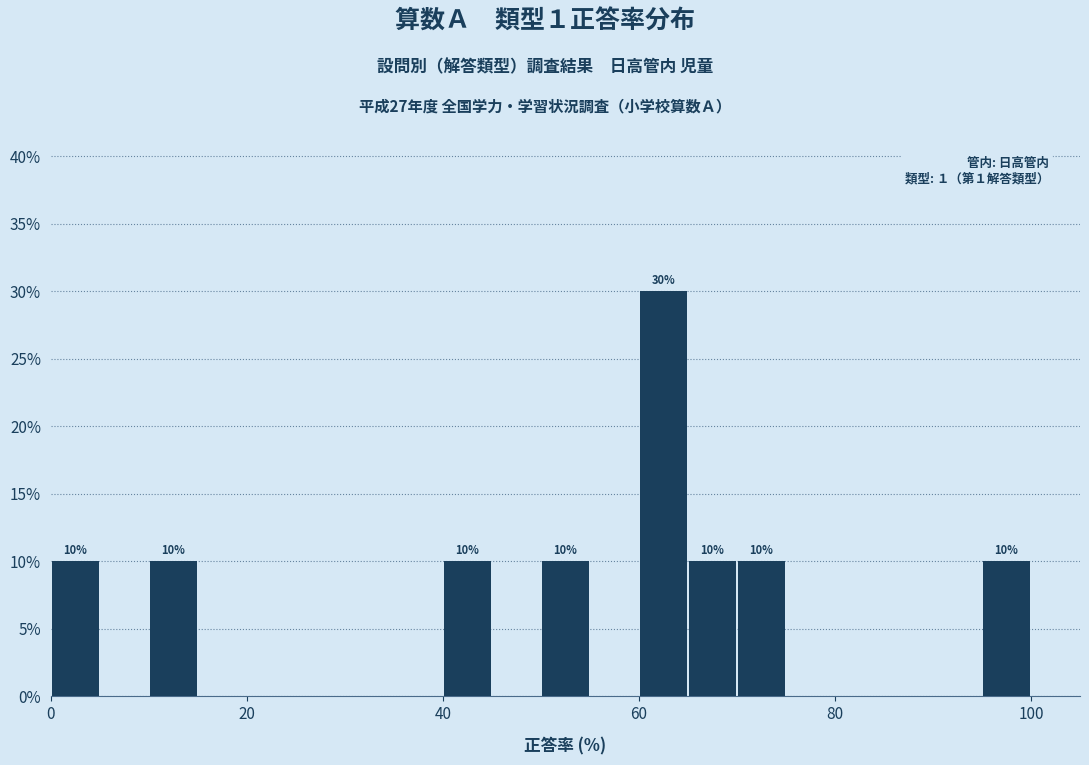

Read against the x-axis, roughly where is the centre of the tallest bar?

62